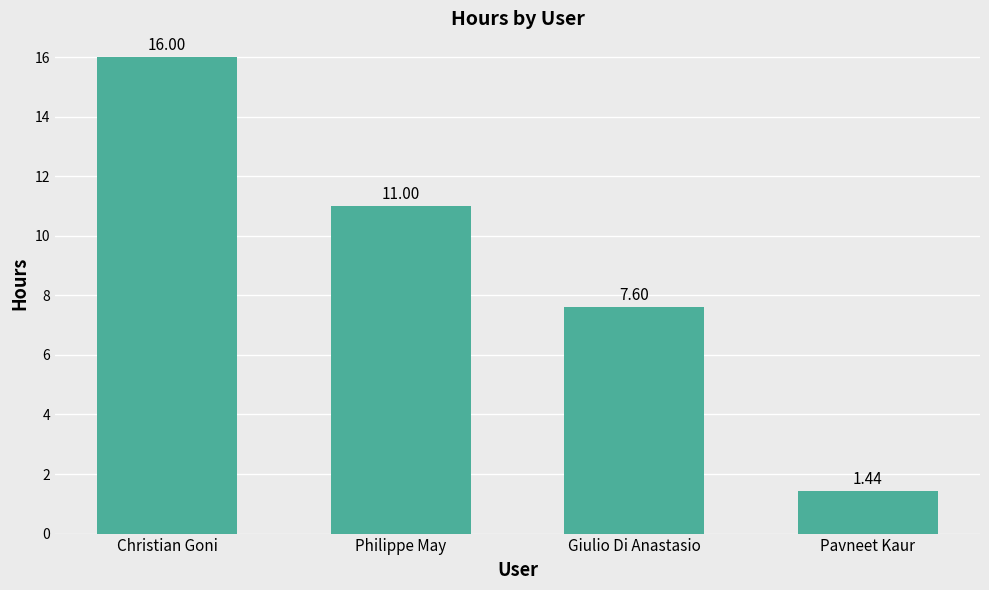

Which has a higher value, Giulio Di Anastasio or Pavneet Kaur?

Giulio Di Anastasio